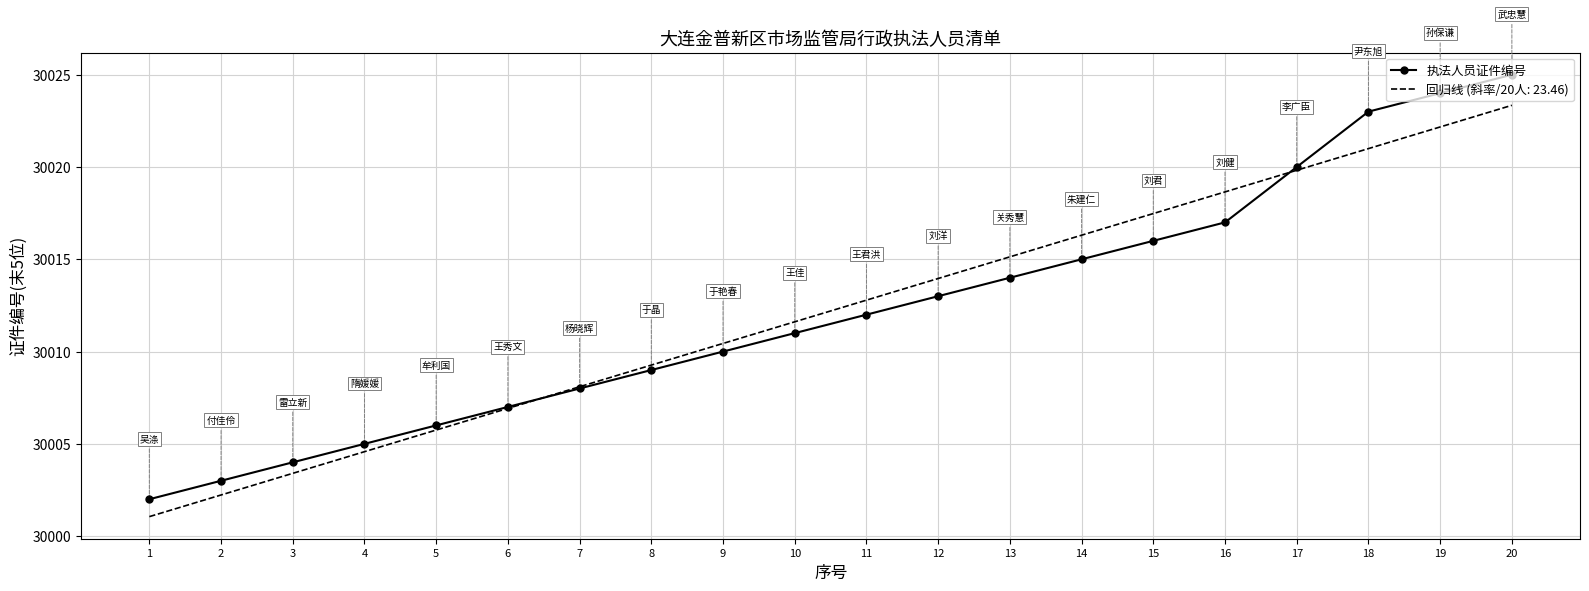

True or false: 执法人员证件编号 has a value of 53058.3 at 5.

False